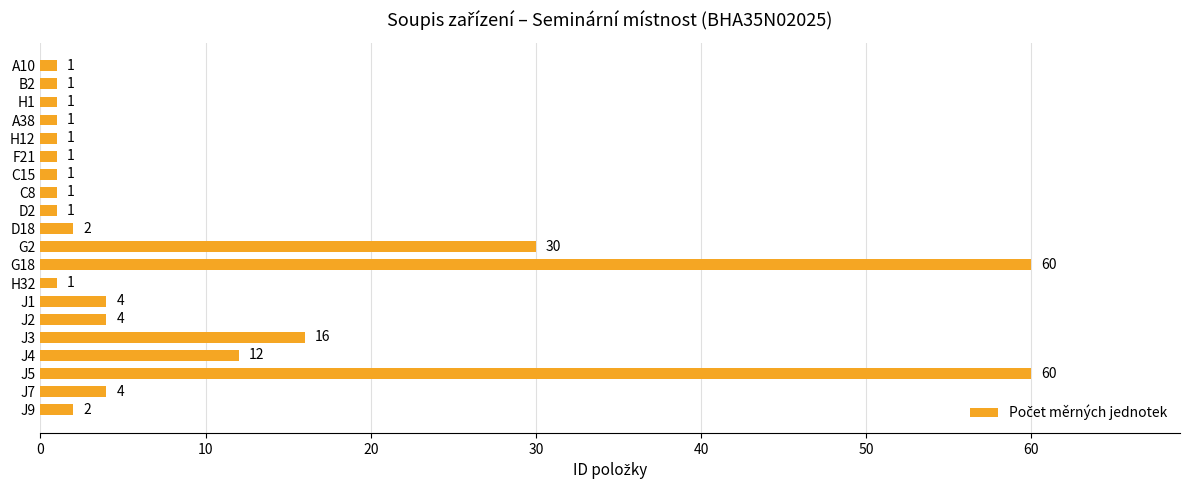

What is the greatest value displayed?

60